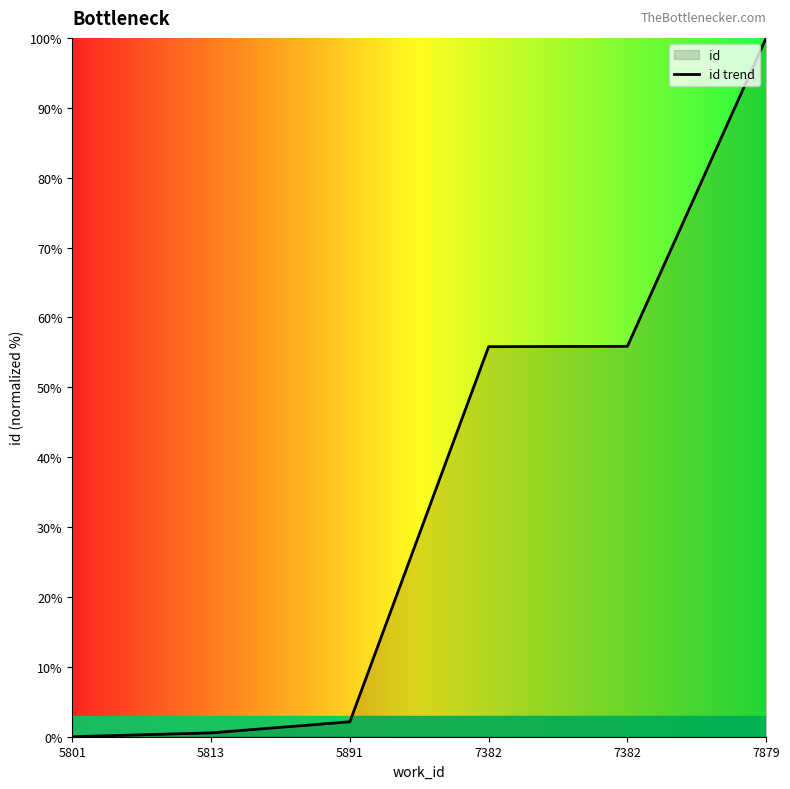

Reading left to right, transcribe all the data shown in this chart.

5801=0.0	5813=0.5	5891=2.1	7382=55.8	7382=55.9	7879=100.0